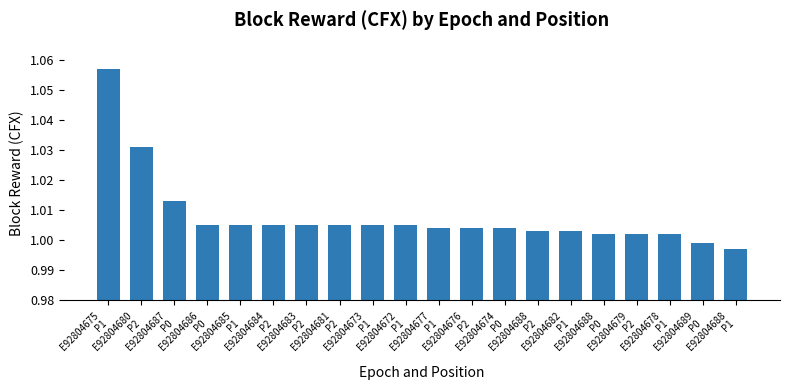

What is the sum of all values?

20.2